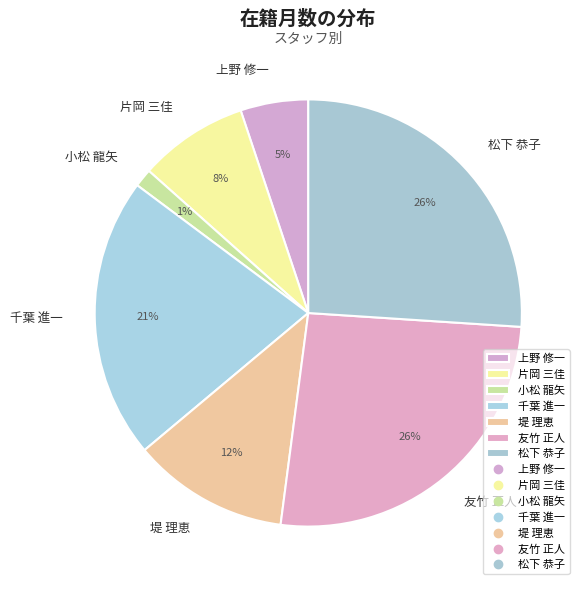

How many slices are in this pie chart?

7